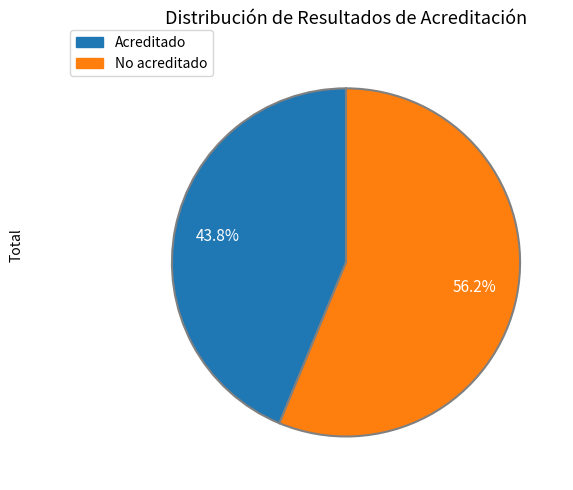

How many slices are in this pie chart?

2